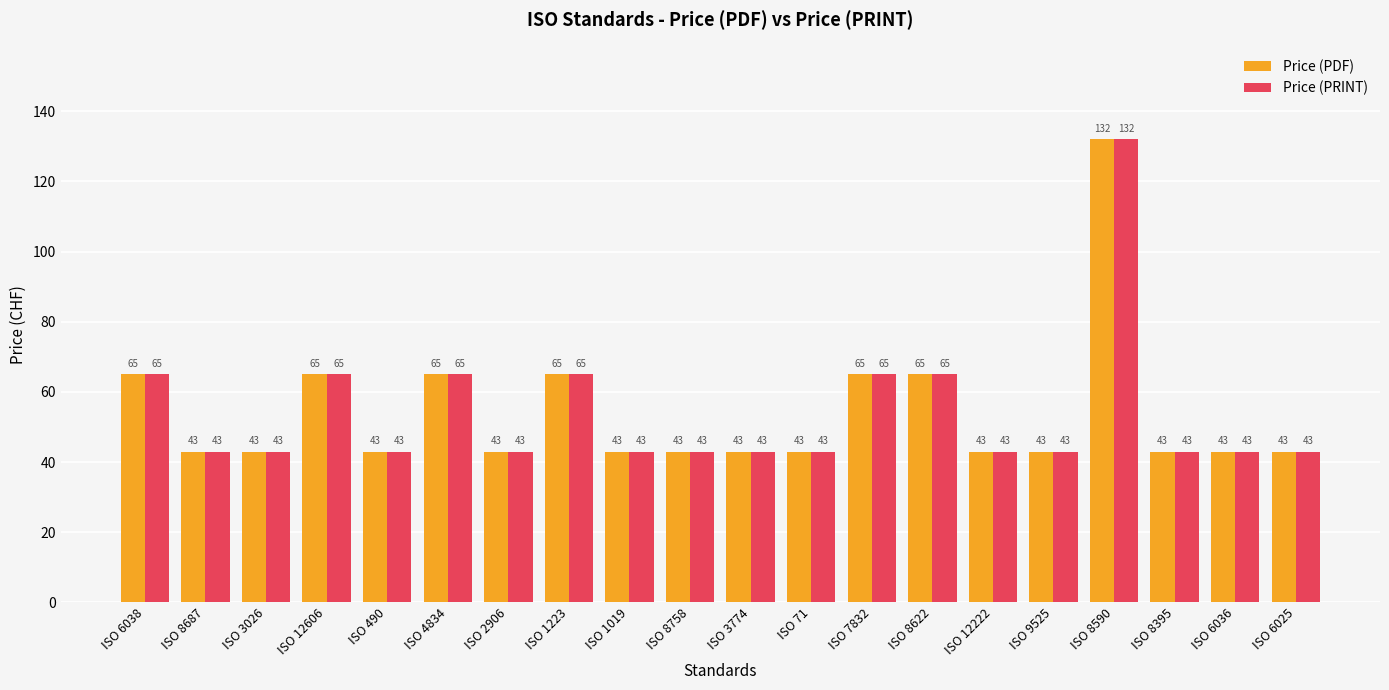

At how many categories does at least one series exceed 96?

1